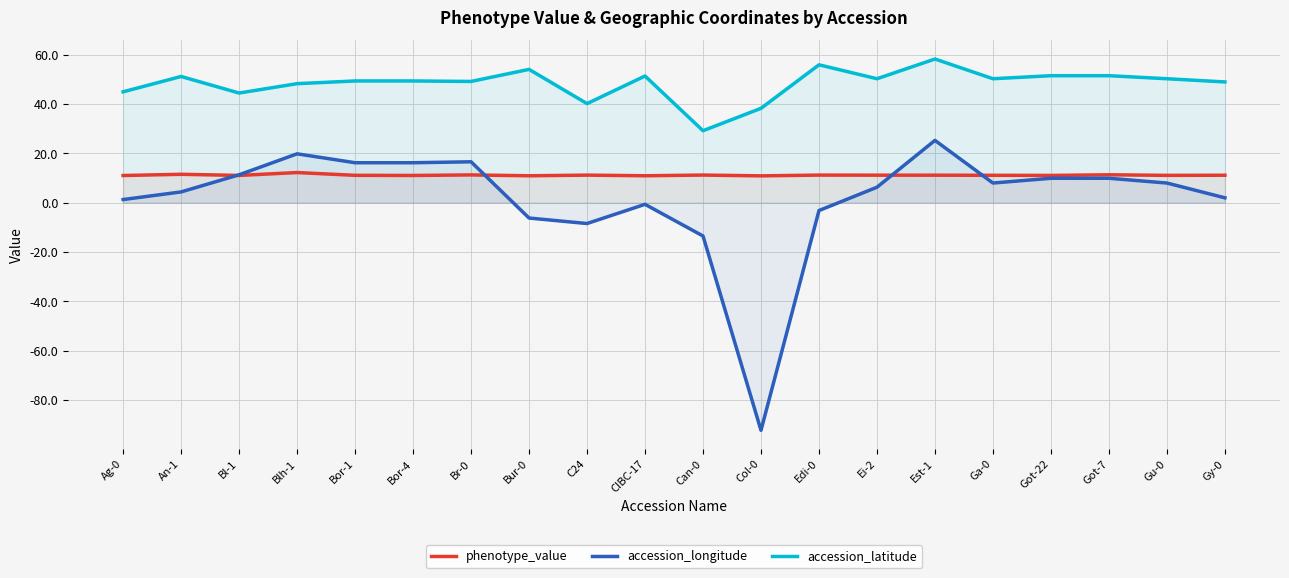

Which series has the widest spread of values?

accession_longitude